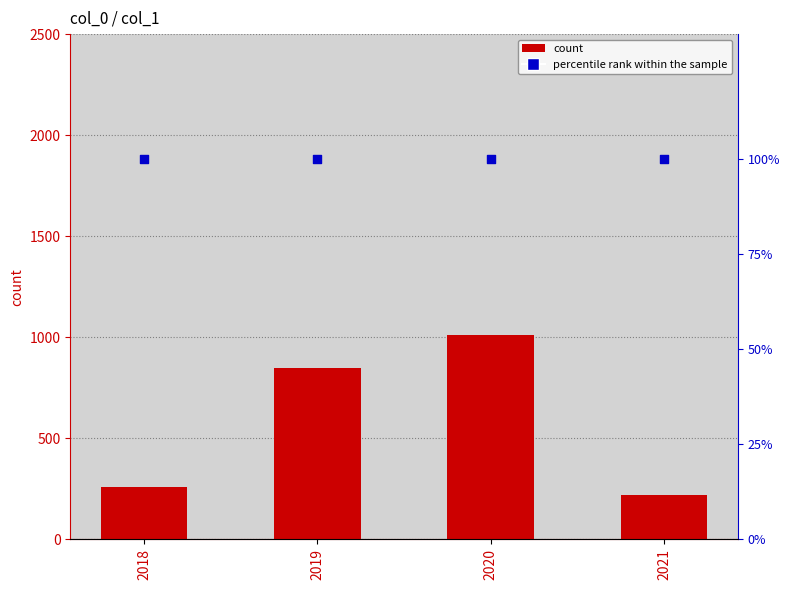

At how many categories does at least one series exceed 548?

2